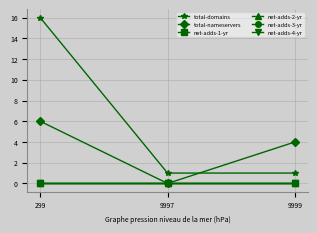

Does the chart have visible grid lines?

Yes